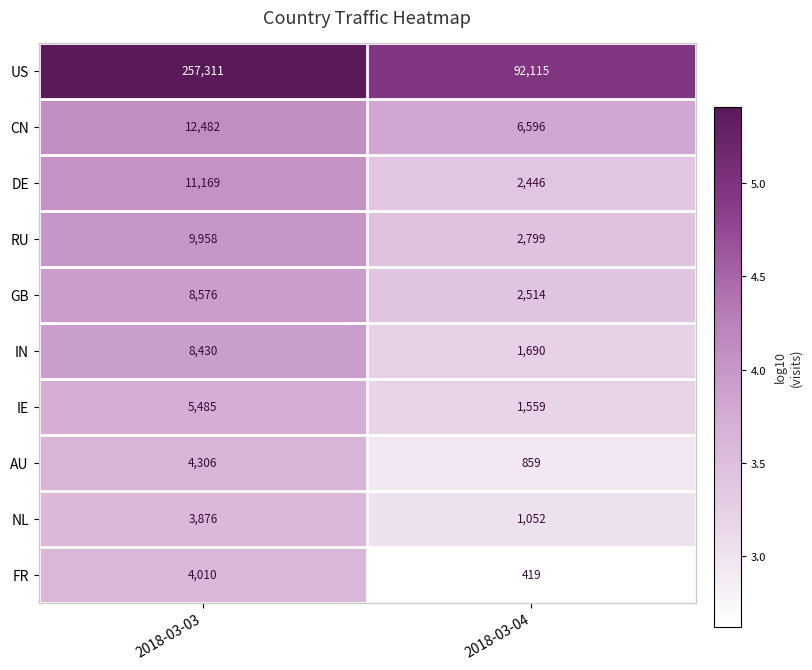

True or false: NL has a value of 1052 at 2018-03-04.

True